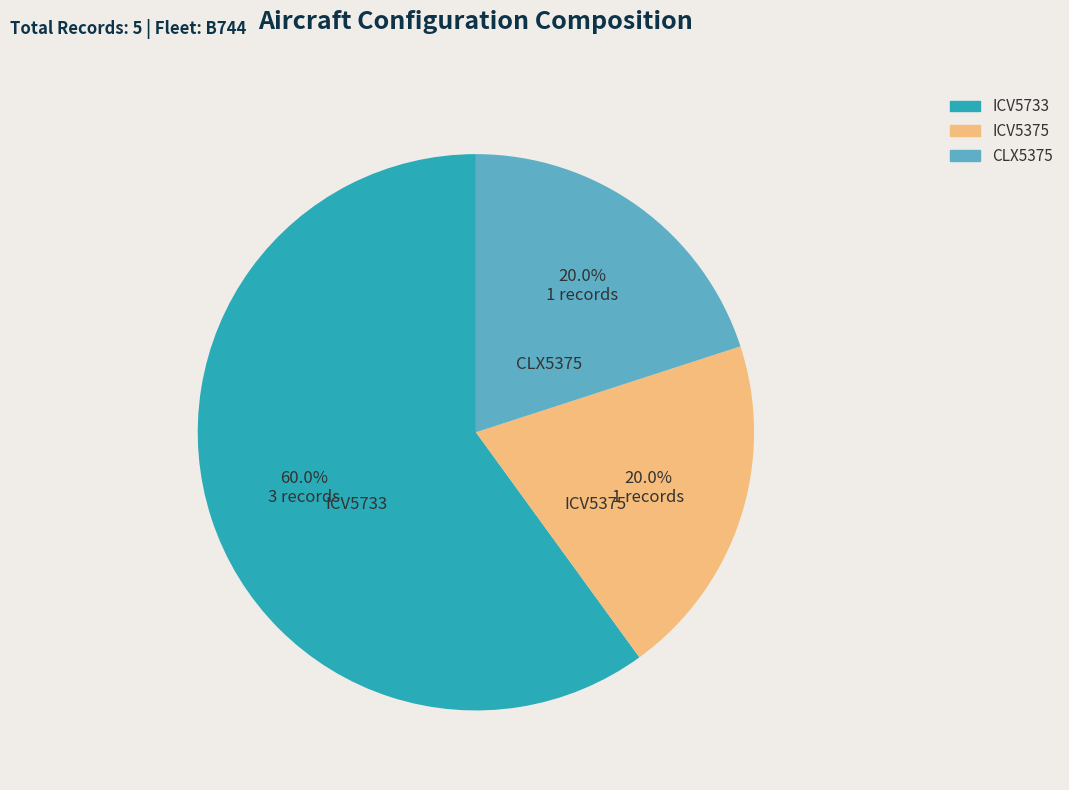

What portion of the pie excludes ICV5733?

40.0%